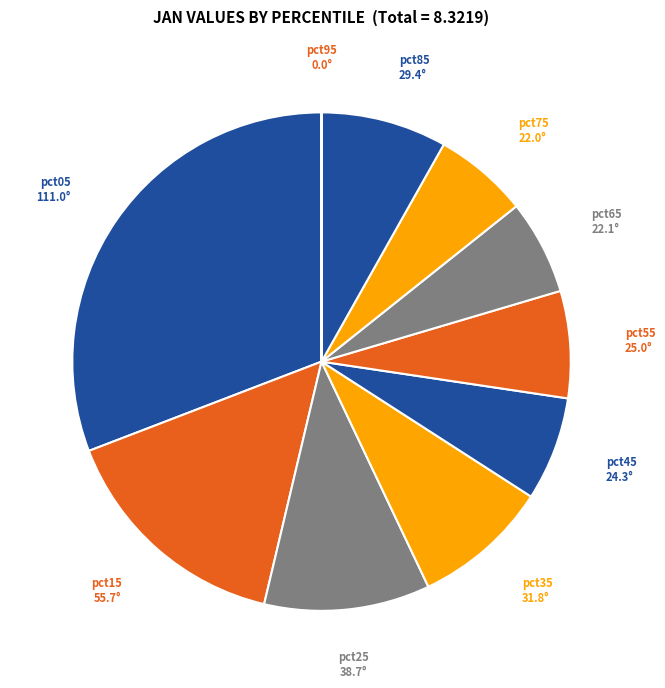

Does pct75 represent more than half of the total?

No